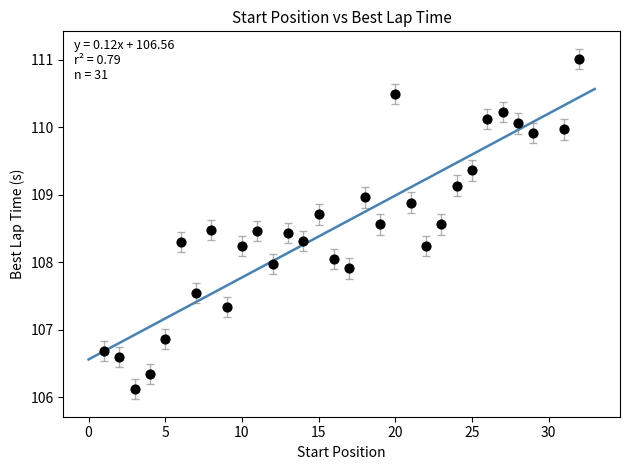

What is the range of Y values (max minus min)?

4.9